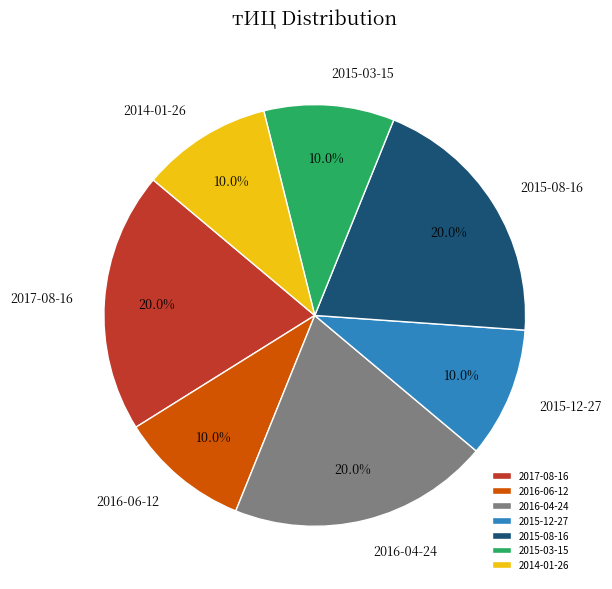

Is 2015-12-27 the majority of the pie?

No